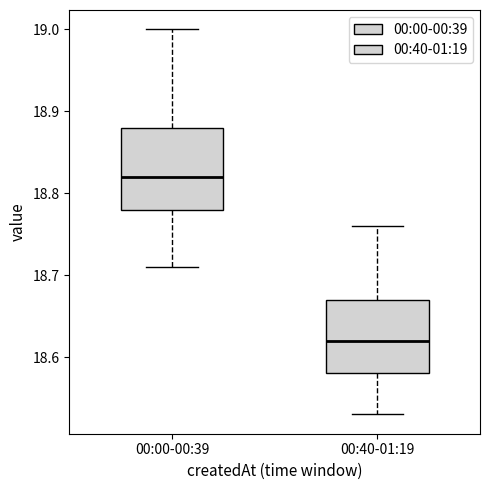

Reading left to right, read every box against the y-axis: the position of its median line, the range the box covers, and the ends of its whiskers. The values are not printed on the chart, so give them approximately, as read against the axis.

00:00-00:39: median 18.82, box 18.78 to 18.88, whiskers 18.71 to 19.00
00:40-01:19: median 18.62, box 18.58 to 18.67, whiskers 18.53 to 18.76